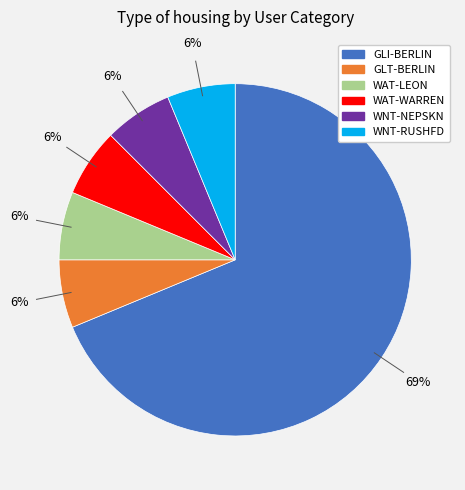

To the nearest percent, what percentage of the pie is WNT-RUSHFD?

6%